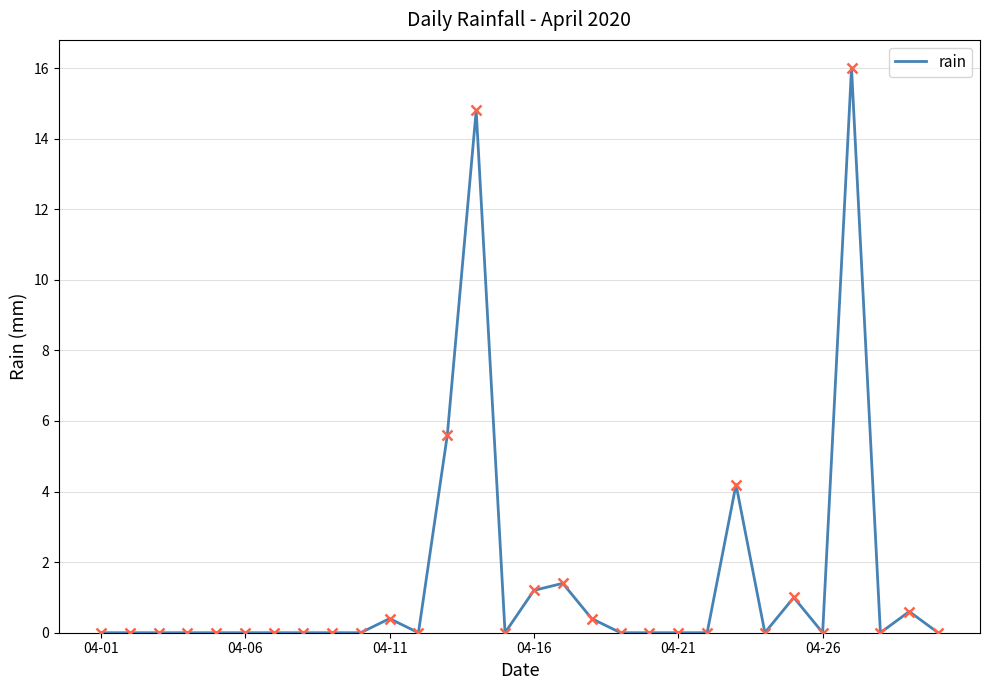

Reading left to right, list all the values displayed in this chart.

0.0	0.0	0.0	0.0	0.0	0.0	0.0	0.0	0.0	0.0	0.4	0.0	5.6	14.8	0.0	1.2	1.4	0.4	0.0	0.0	0.0	0.0	4.2	0.0	1.0	0.0	16.0	0.0	0.6	0.0